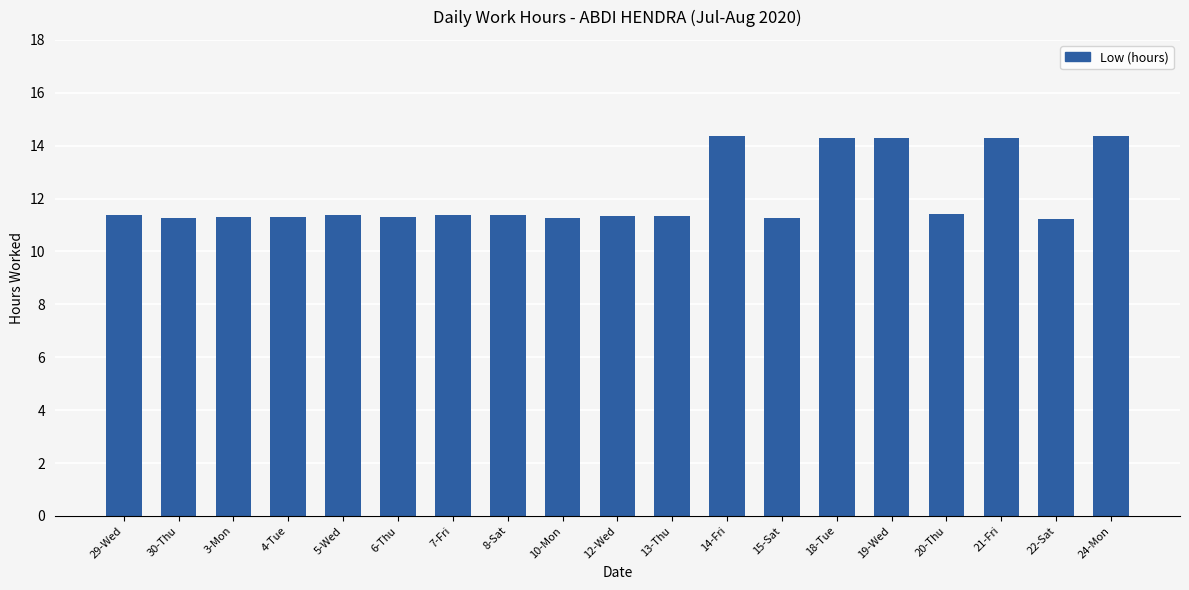

What is the maximum value shown in the chart?

14.4